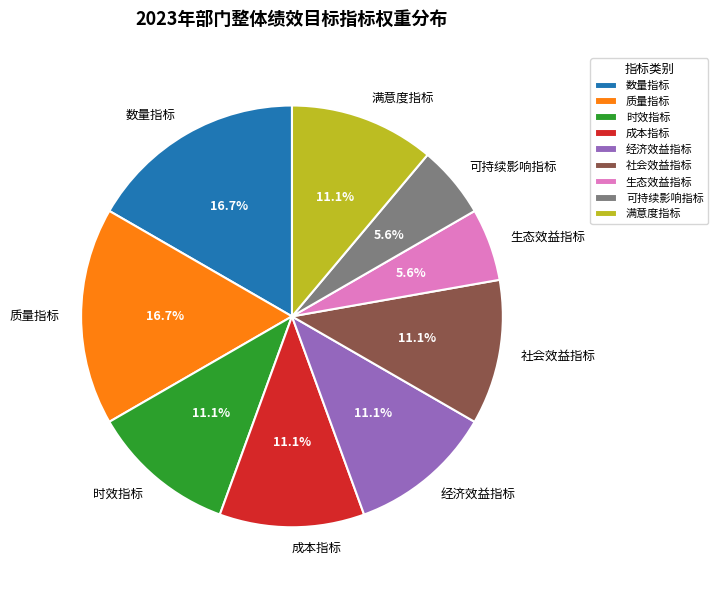

Between 生态效益指标 and 时效指标, which is larger?

时效指标